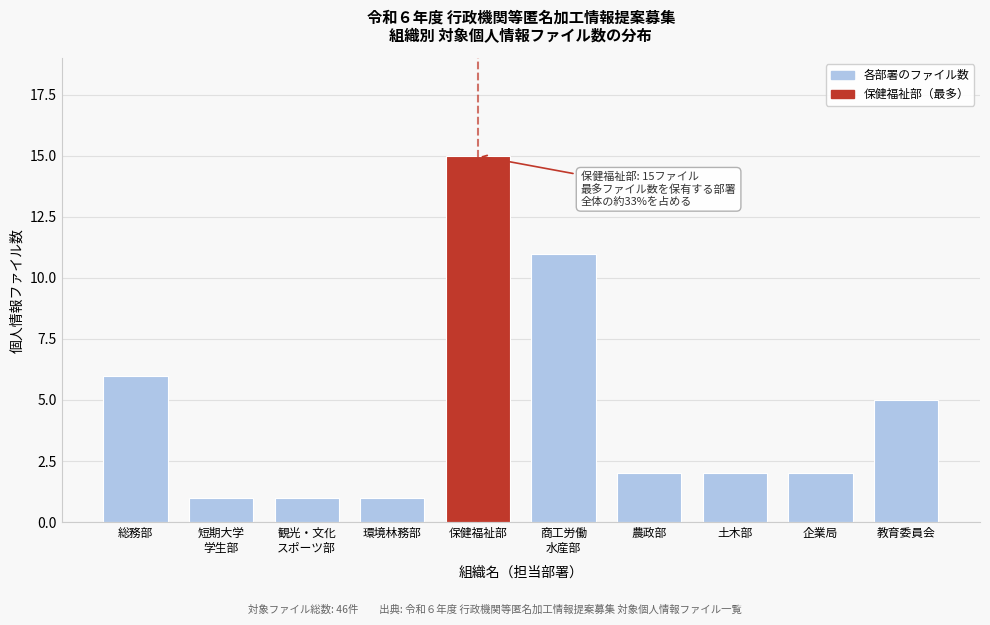

Reading right to left, what are all the values shown in this chart?

5	2	2	2	11	15	1	1	1	6